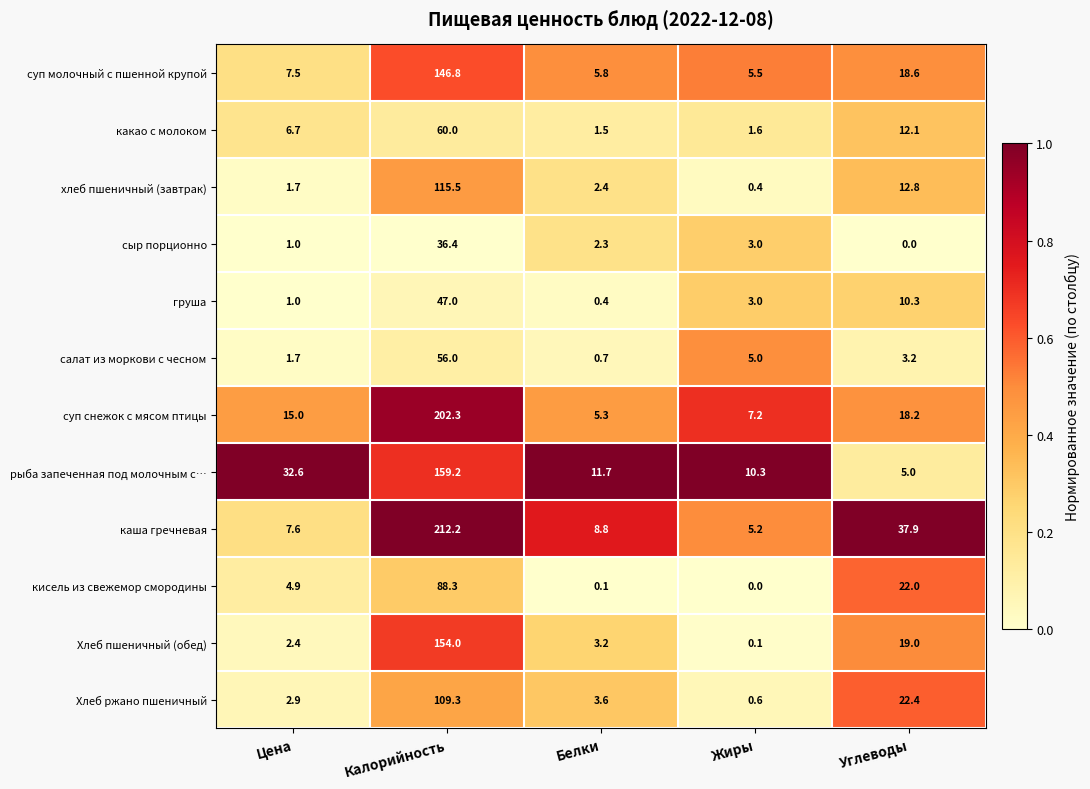

What value does the хлеб пшеничный (завтрак) series have at Цена?

1.7